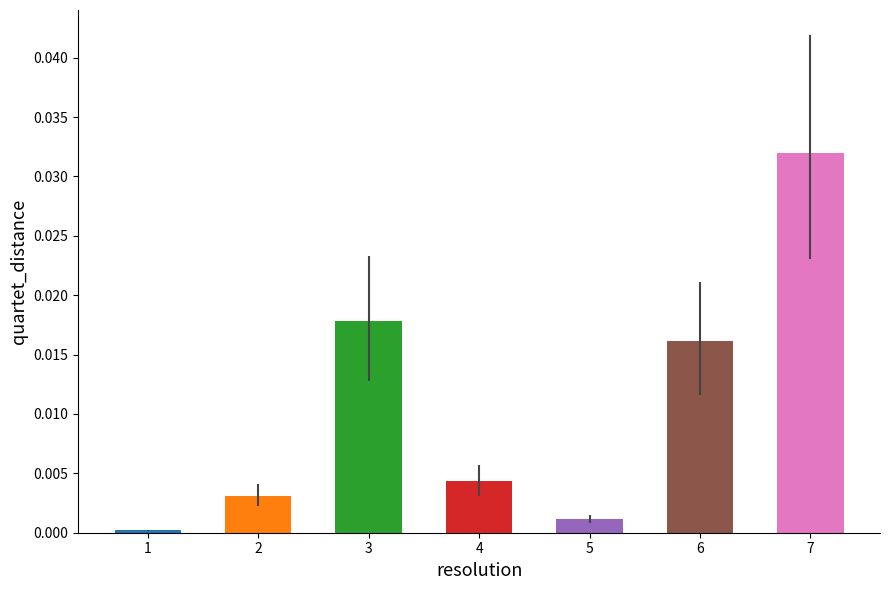

Rank the categories by value from lowest to highest.

1, 5, 2, 4, 6, 3, 7